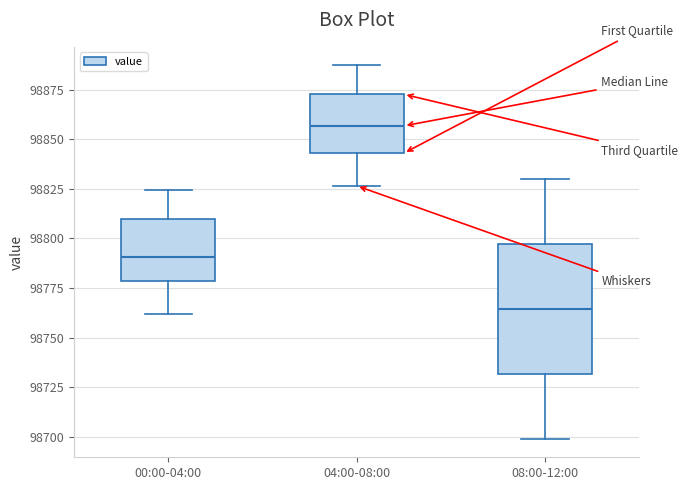

Reading left to right, transcribe this box plot: for each box, give where its median line is, the range the box spans, and where its two whiskers end, as read against the y-axis. The values are not printed on the chart, so give them approximately, as read against the axis.

00:00-04:00: median 98790, box 98780 to 98810, whiskers 98760 to 98825
04:00-08:00: median 98855, box 98845 to 98875, whiskers 98825 to 98885
08:00-12:00: median 98765, box 98730 to 98795, whiskers 98700 to 98830